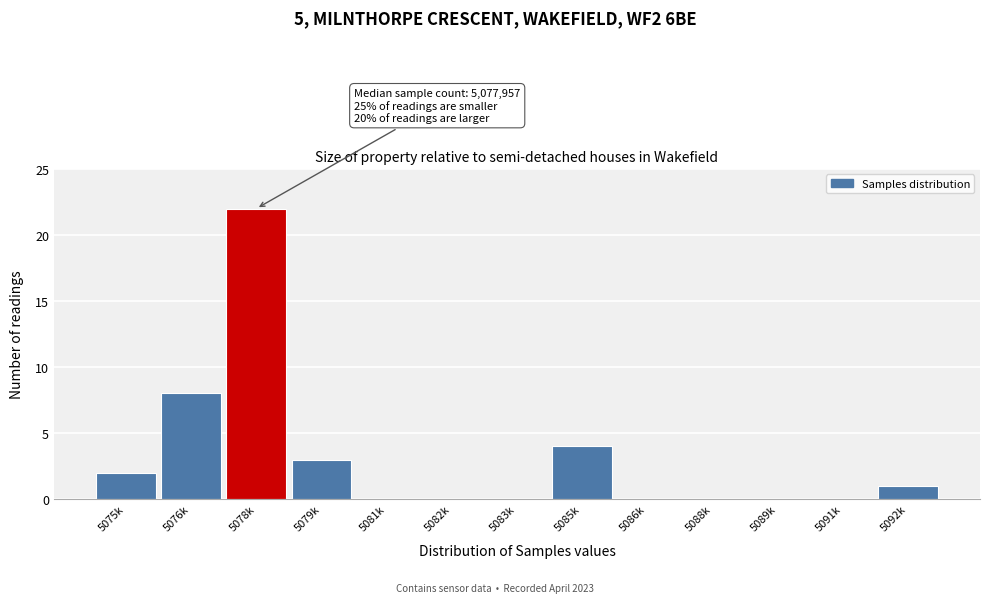

Reading left to right, what are all the values shown in this chart?

5075k=2	5076k=8	5078k=22	5079k=3	5081k=0	5082k=0	5083k=0	5085k=4	5086k=0	5088k=0	5089k=0	5091k=0	5092k=1